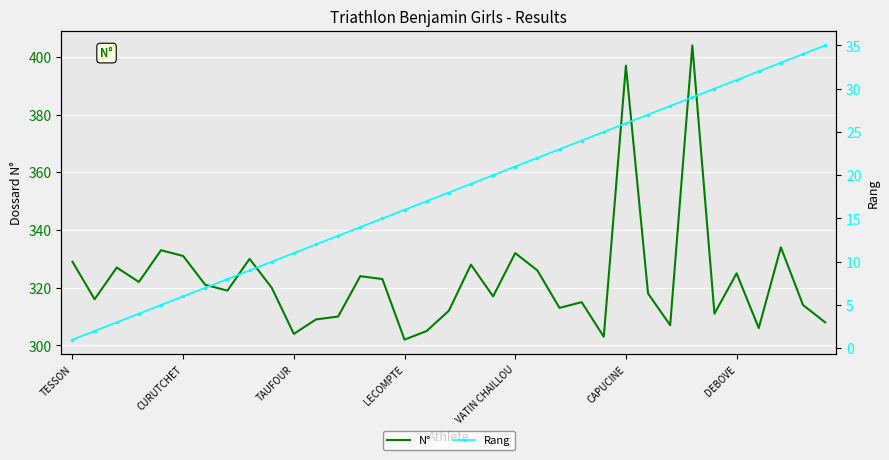

What is the minimum value for N°?

302